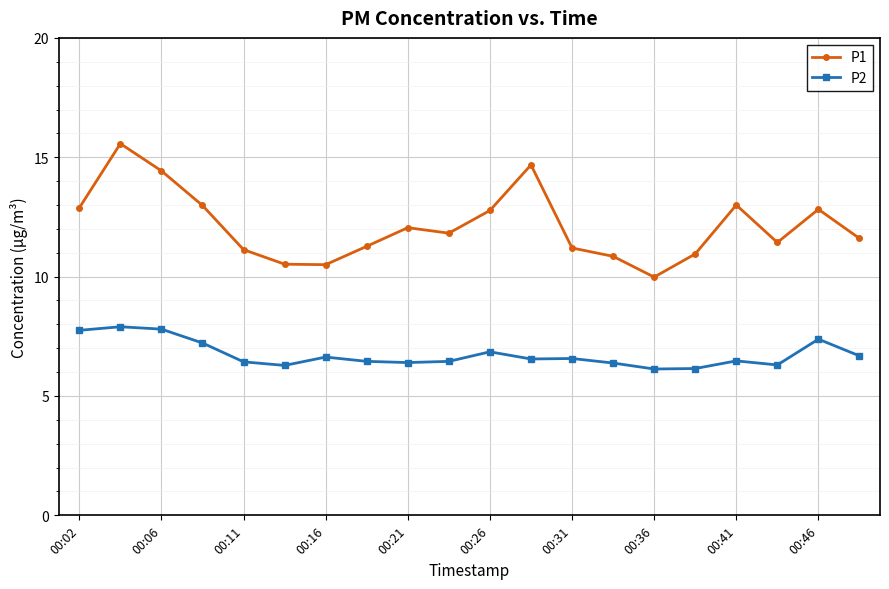

Which series has the widest spread of values?

P1